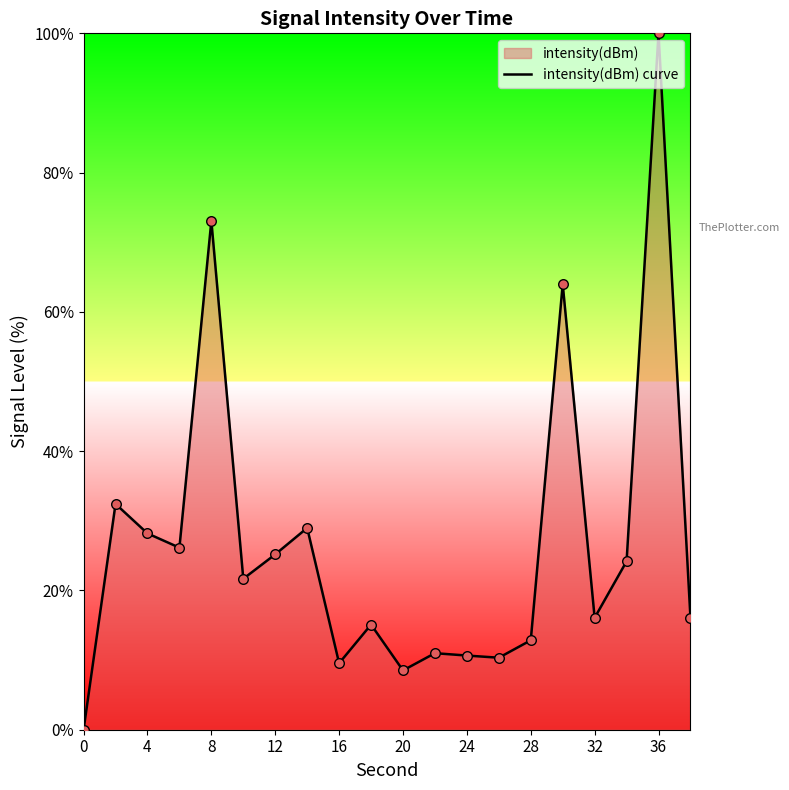

Approximately how many times larger is the value at 28 compared to 12?

0.5